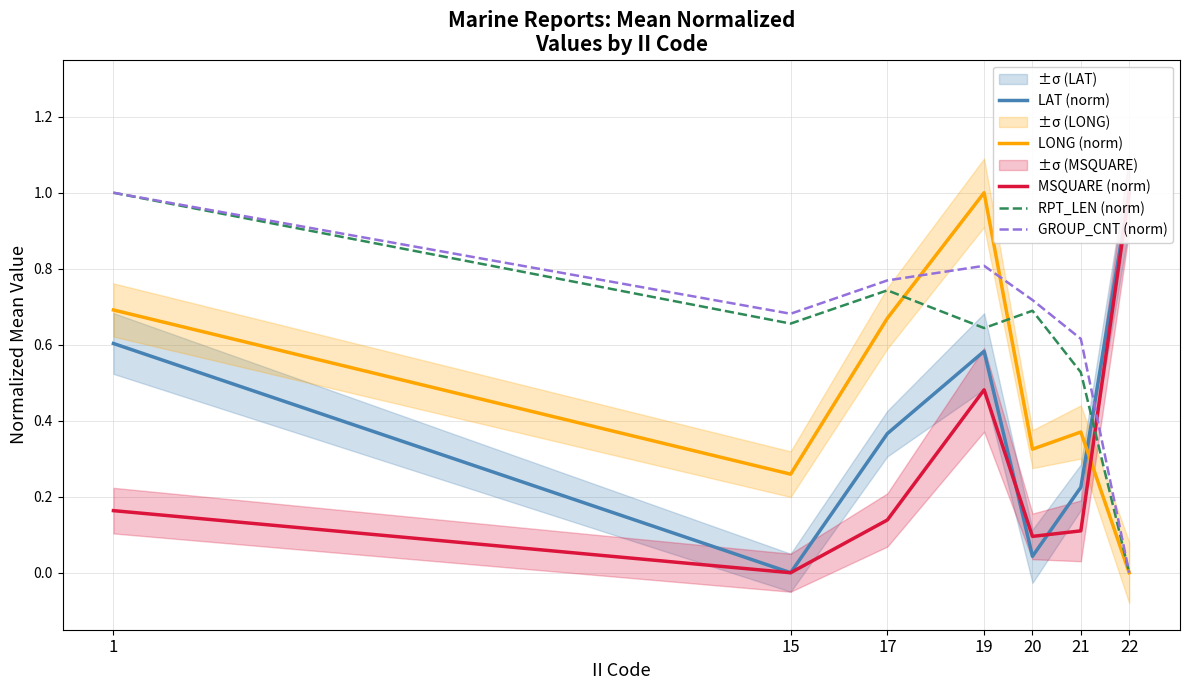

What is the value of the GROUP_CNT (norm) point at the 2nd from the left?

0.7